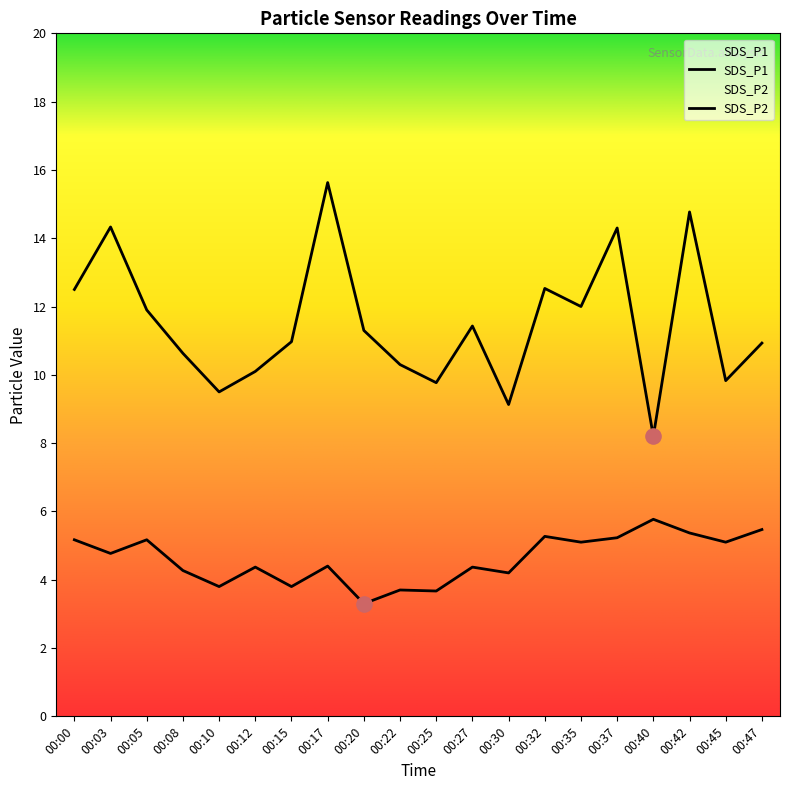

What is the total value across all series at 00:17?

20.0